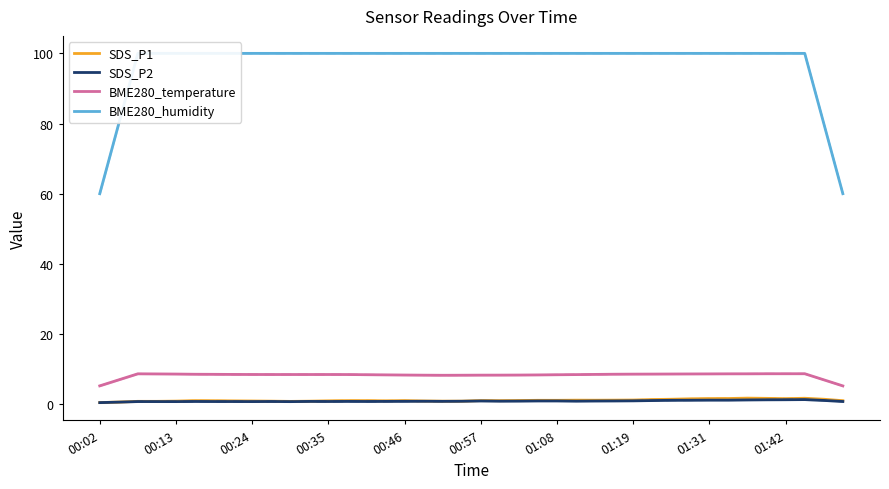

Is it true that SDS_P2 equals 1.1 at 31?

True